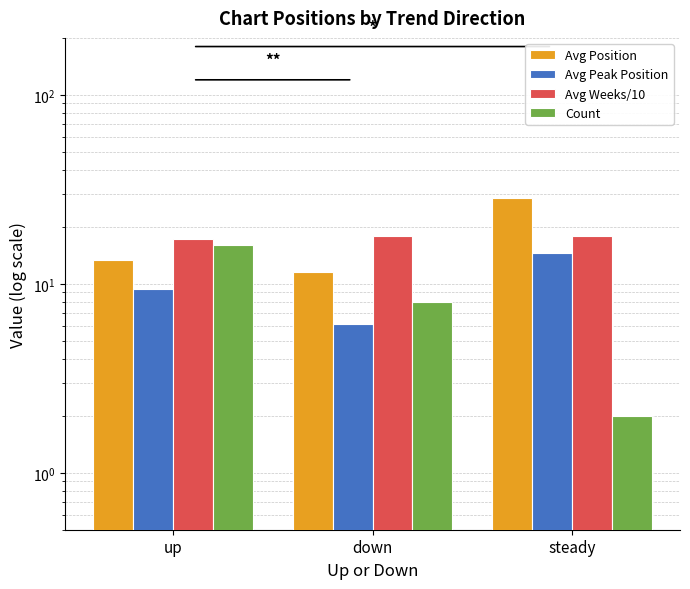

How many Count values are between 2 and 16?

3